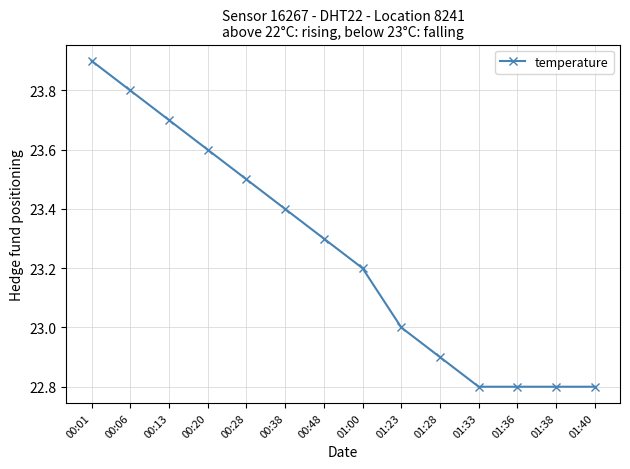

Read the value at 01:38.

22.8